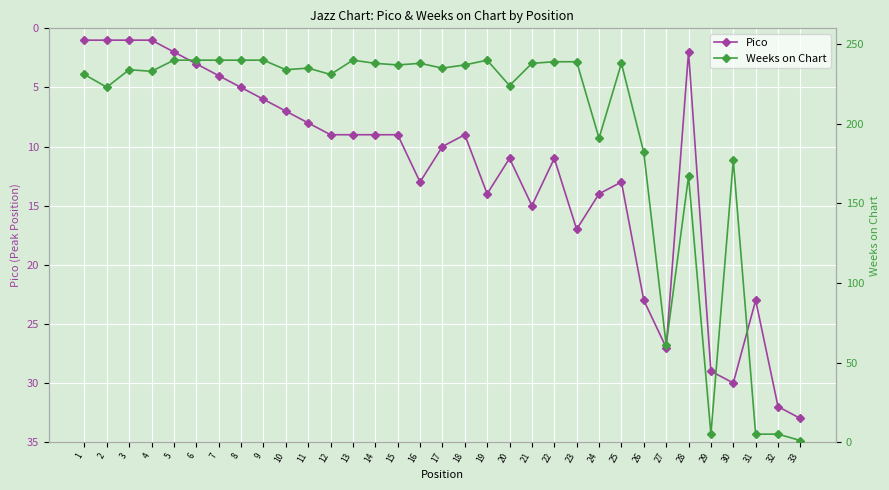

What is the difference between the Weeks on Chart values at 1 and 2?

8